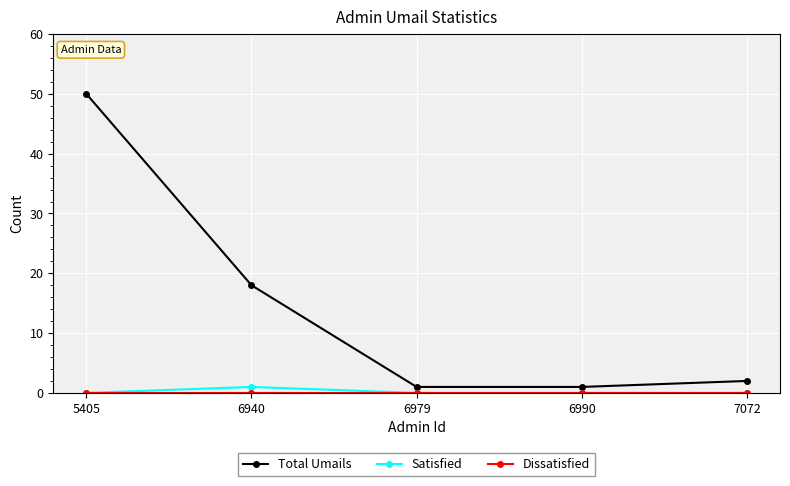

What is the average value of the Total Umails series?

14